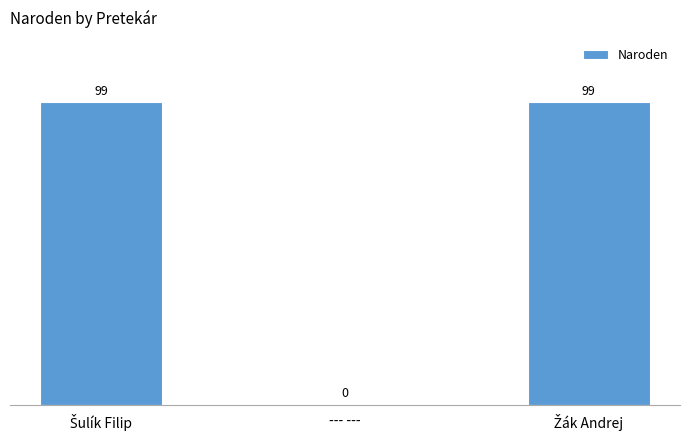

Count the values in the range 0 to 99.

3